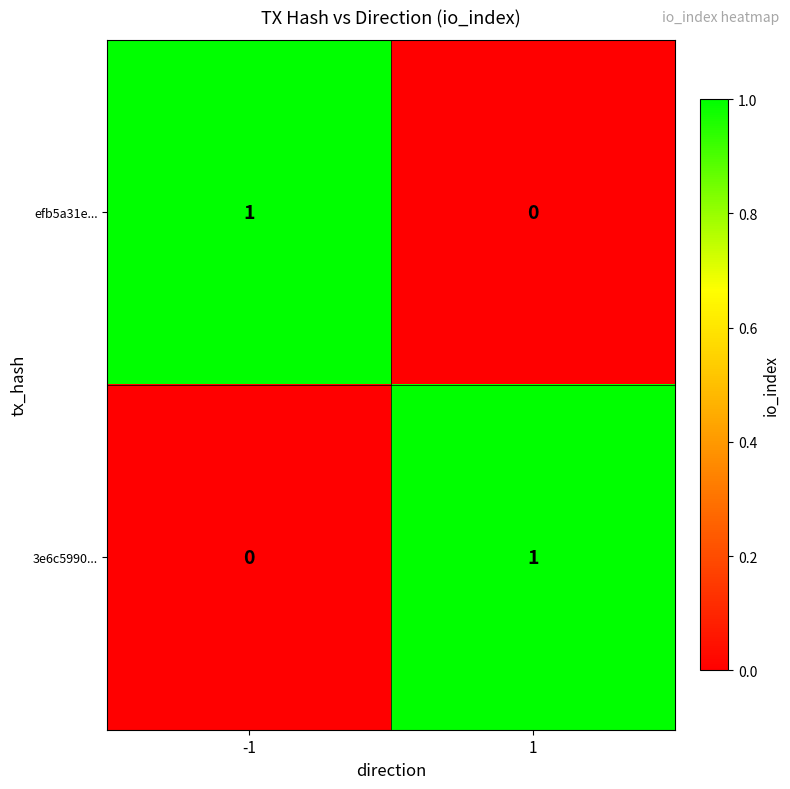

At how many categories does at least one series exceed 0?

2